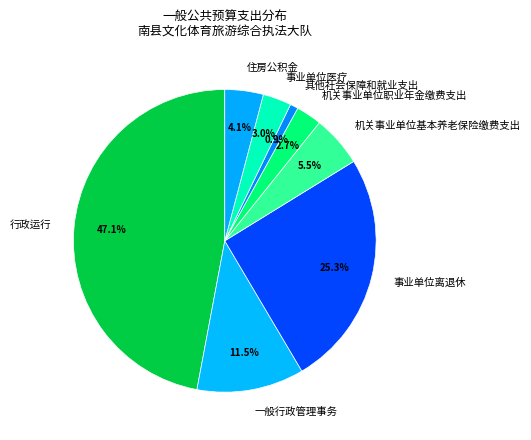

What percentage is the 行政运行 slice, to the nearest percent?

47%